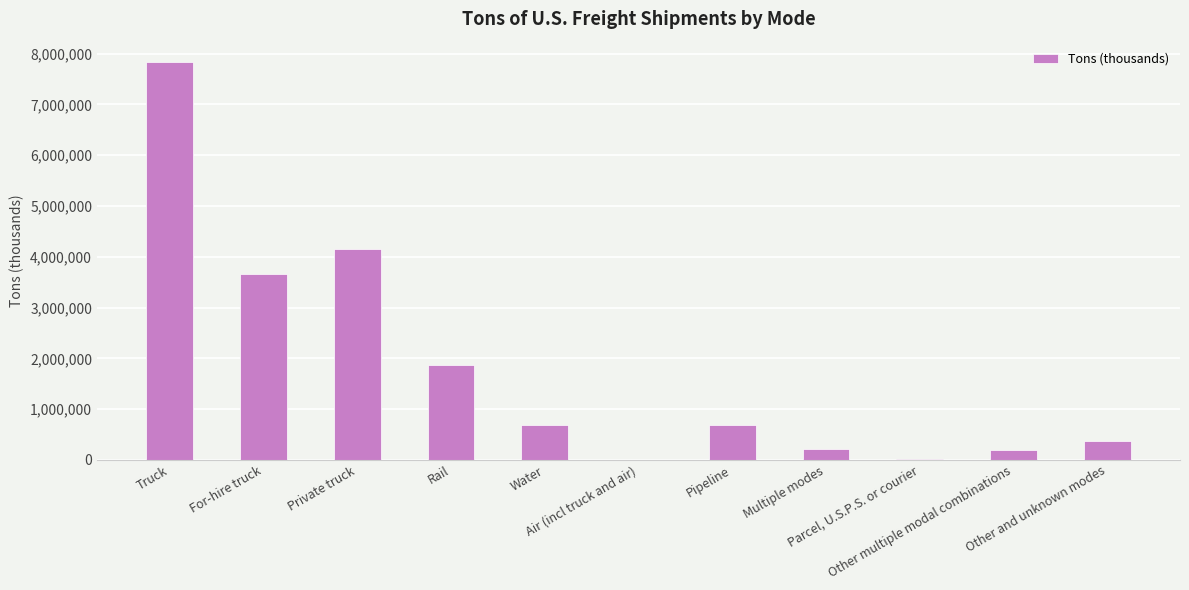

Are the bars grouped side by side (vs. stacked)?

No